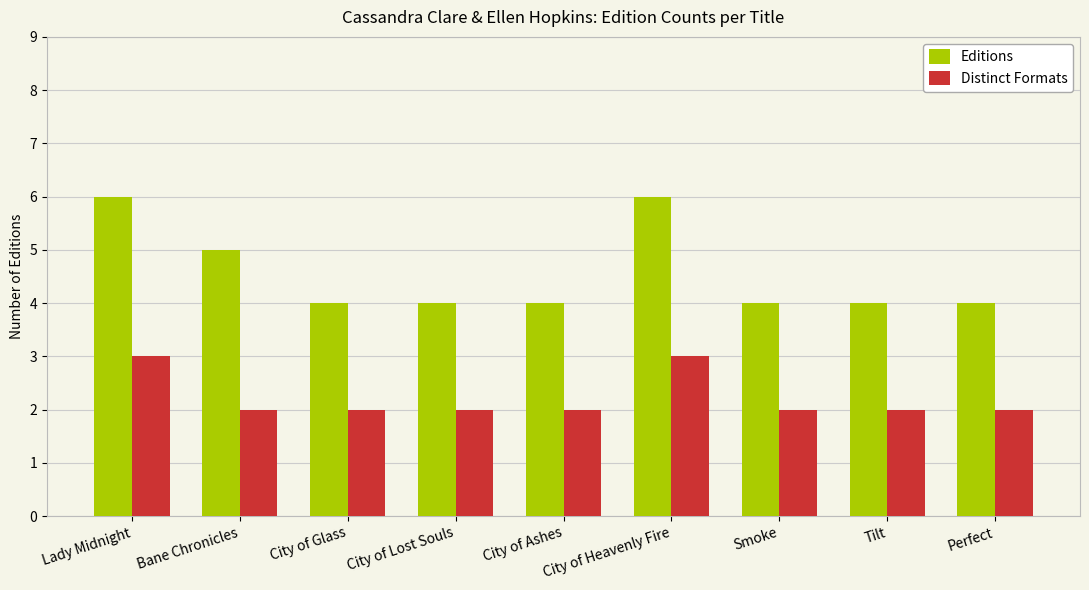

What are all the series names shown in the legend?

Editions, Distinct Formats